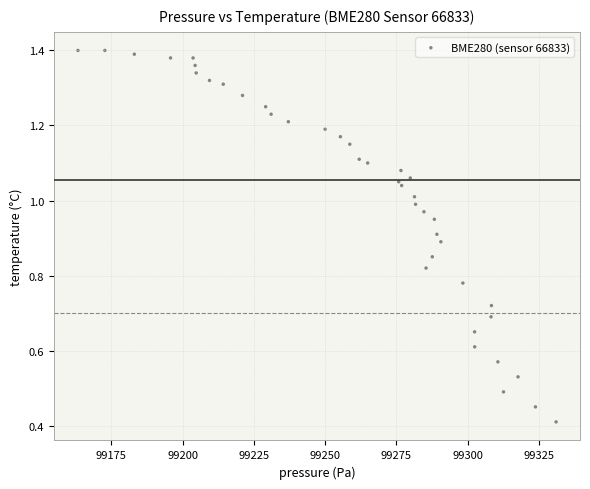

What Y value in the scatter plot is closest to 0?

0.4